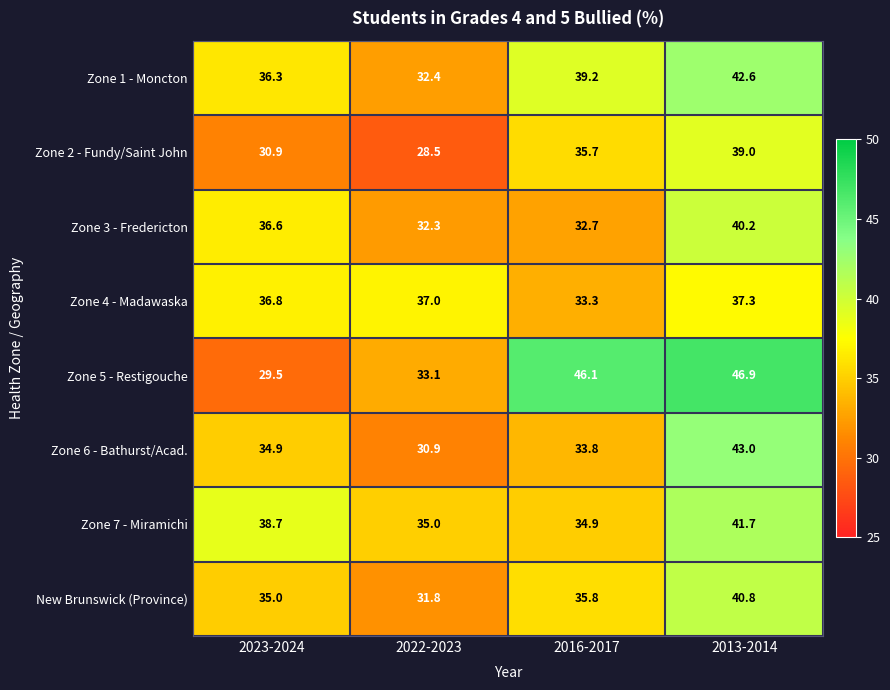

How many categories are shown in the chart?

4